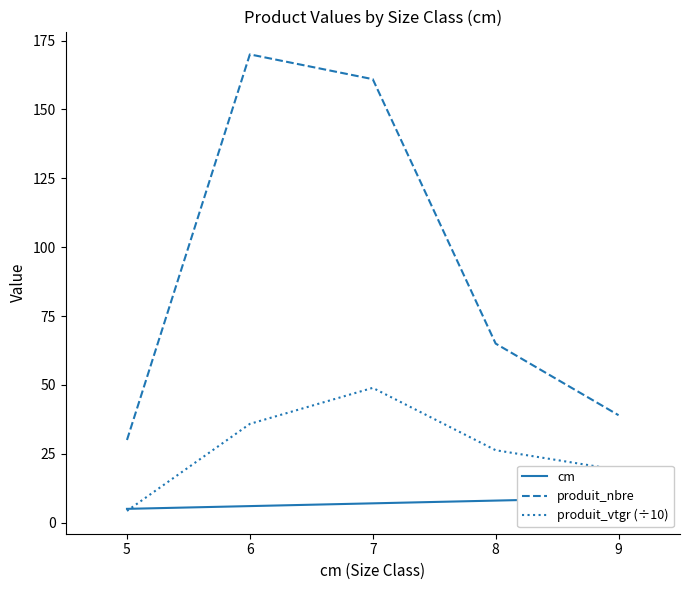

True or false: produit_nbre and produit_vtgr (÷10) intersect in this chart.

False